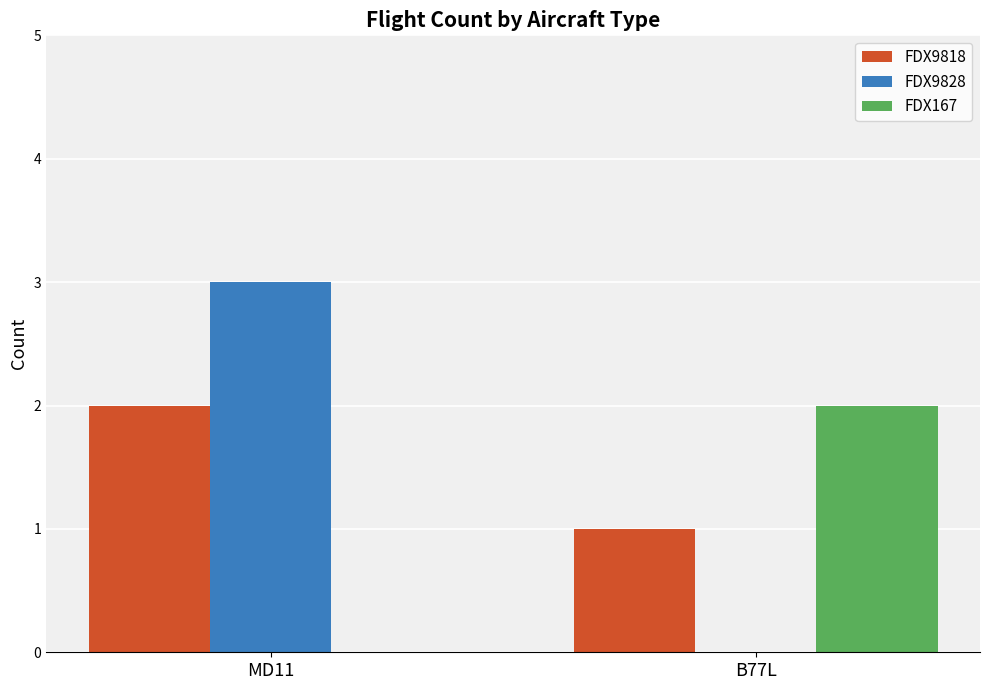

Is it true that FDX167 equals 1 at MD11?

False